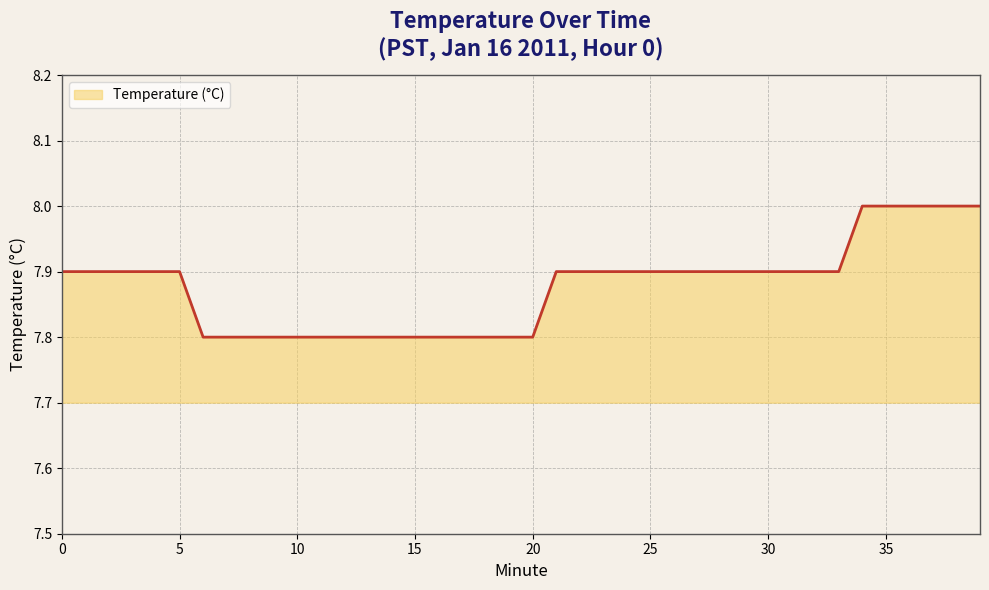

What is the greatest value displayed?

8.0